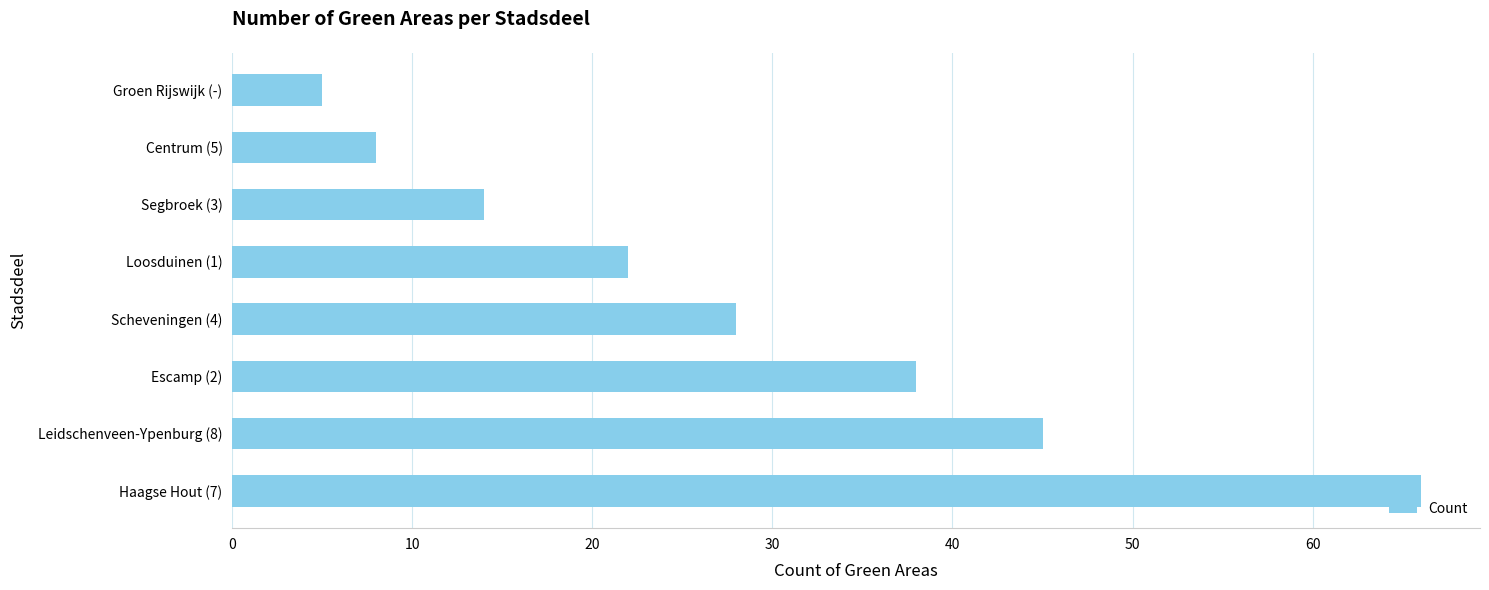

List the labels in order of value, smallest first.

Groen Rijswijk (-), Centrum (5), Segbroek (3), Loosduinen (1), Scheveningen (4), Escamp (2), Leidschenveen-Ypenburg (8), Haagse Hout (7)